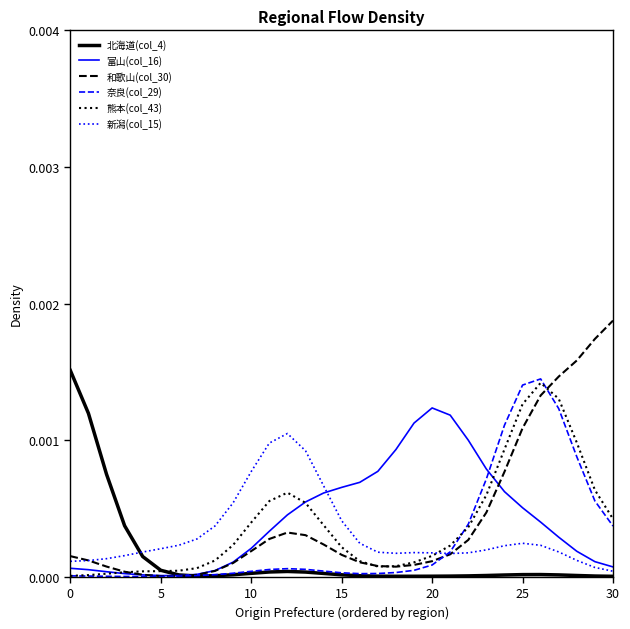

Which series has the largest range (max minus min)?

和歌山(col_30)